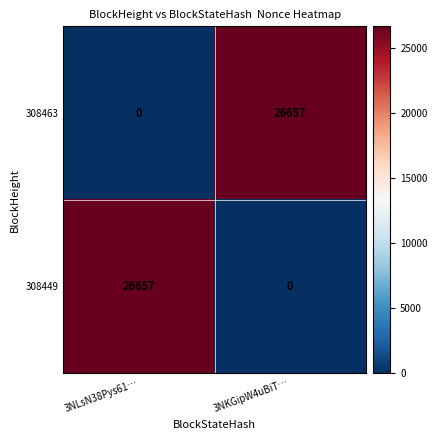

What is the sum of the 308463 values at 3NLsN38Pys61… and 3NKGipW4uBiT…?

26657